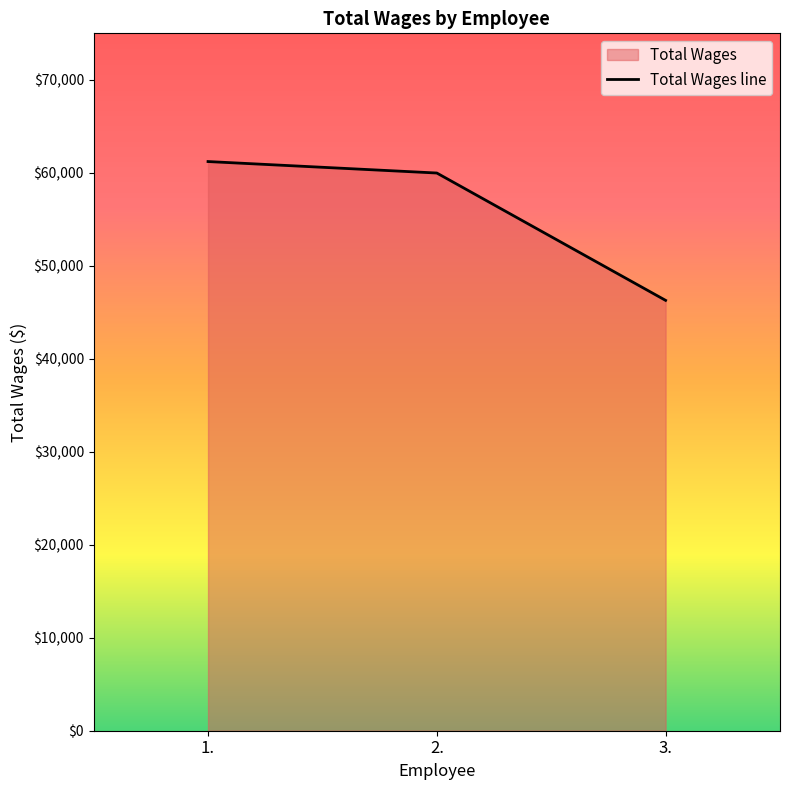

Reading left to right, list all the values displayed in this chart.

1.=61211	2.=59977	3.=46282